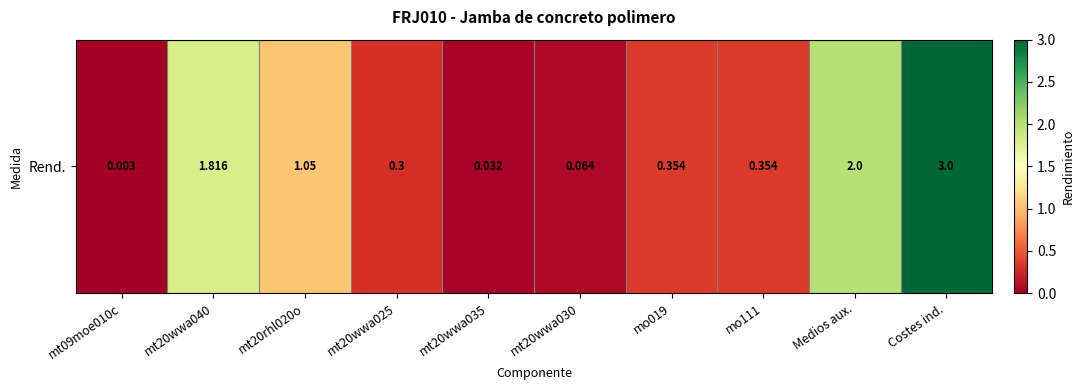

Where is the data nearest to the value 1?

mt20rhl020o